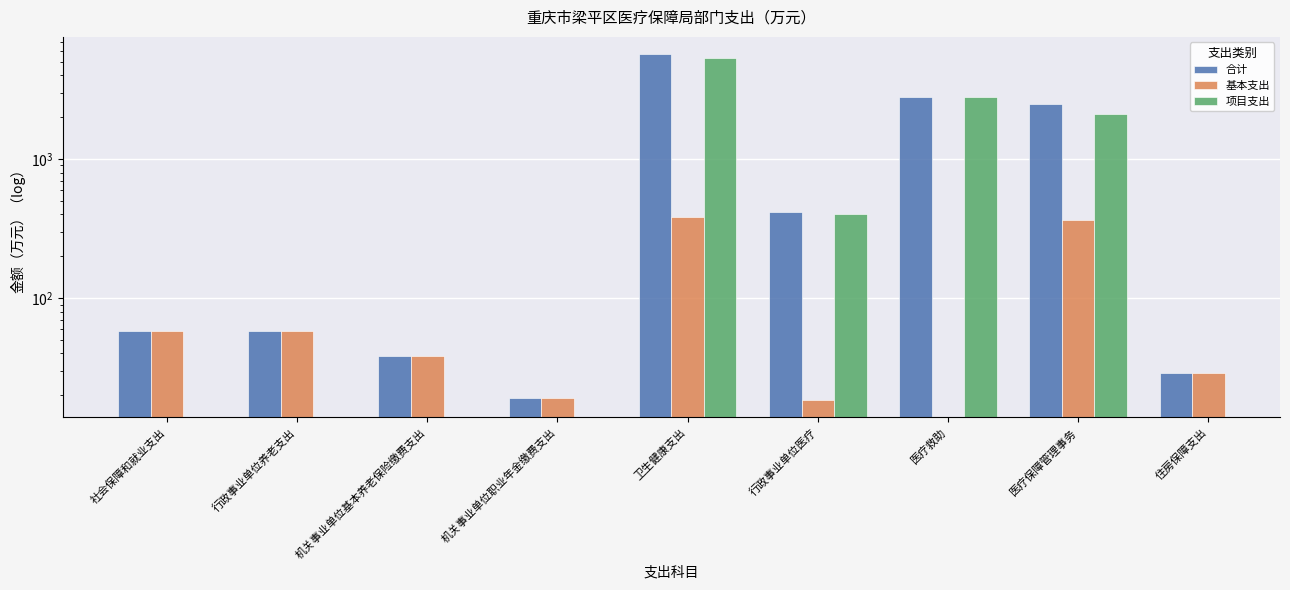

What value does the 项目支出 series have at 医疗救助?

2783.6